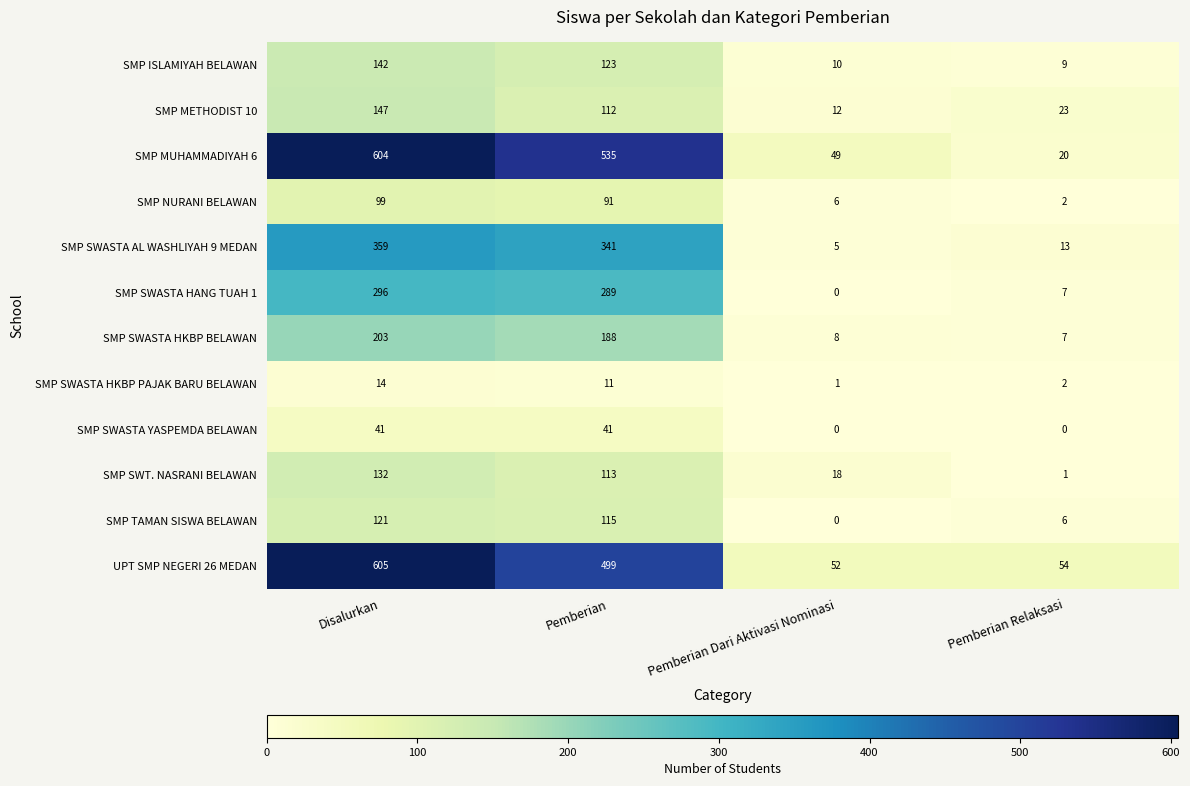

At which label does SMP MUHAMMADIYAH 6 reach its peak?

Disalurkan